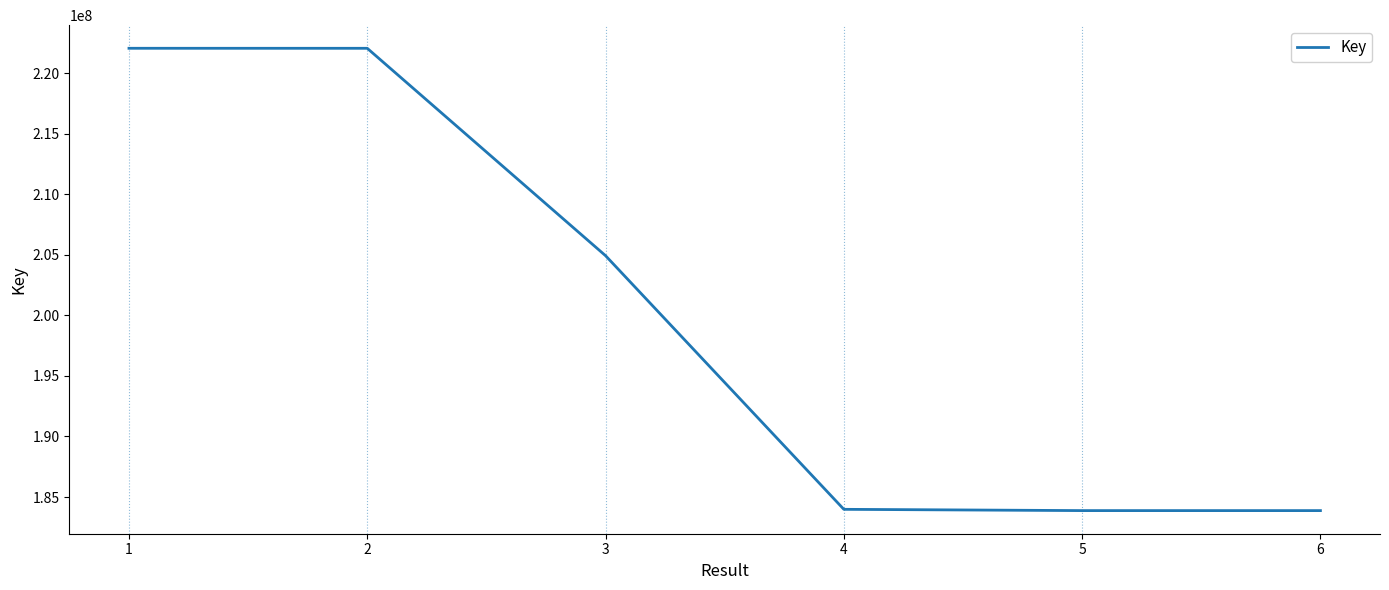

What is the maximum value shown in the chart?

222061697